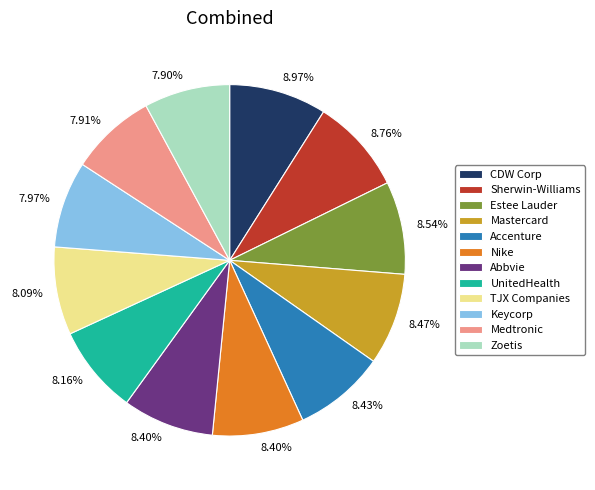

To the nearest percent, what portion does Medtronic represent?

8%